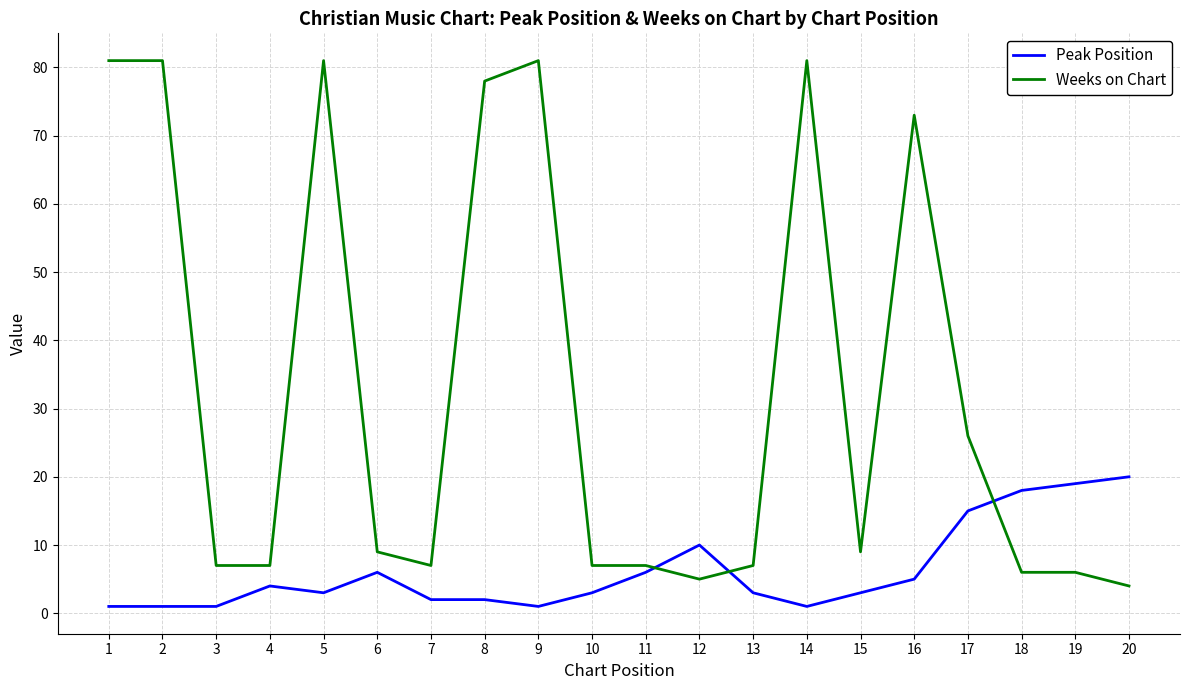

Rank the series at 17 from lowest to highest value.

Peak Position, Weeks on Chart